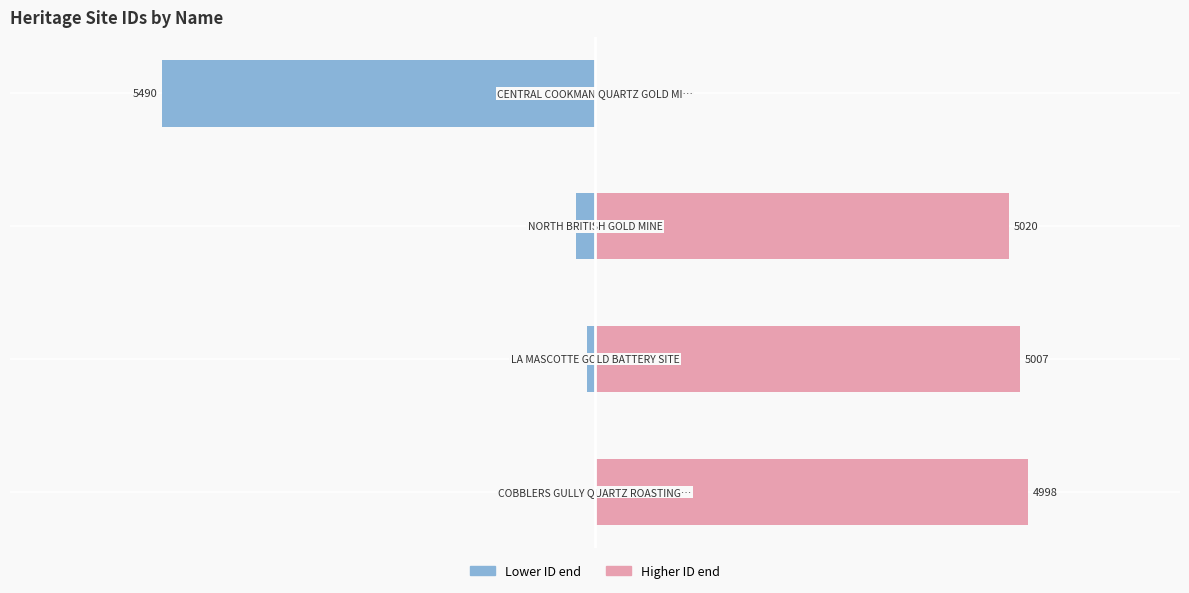

Which series has the widest spread of values?

Left (lower IDs)